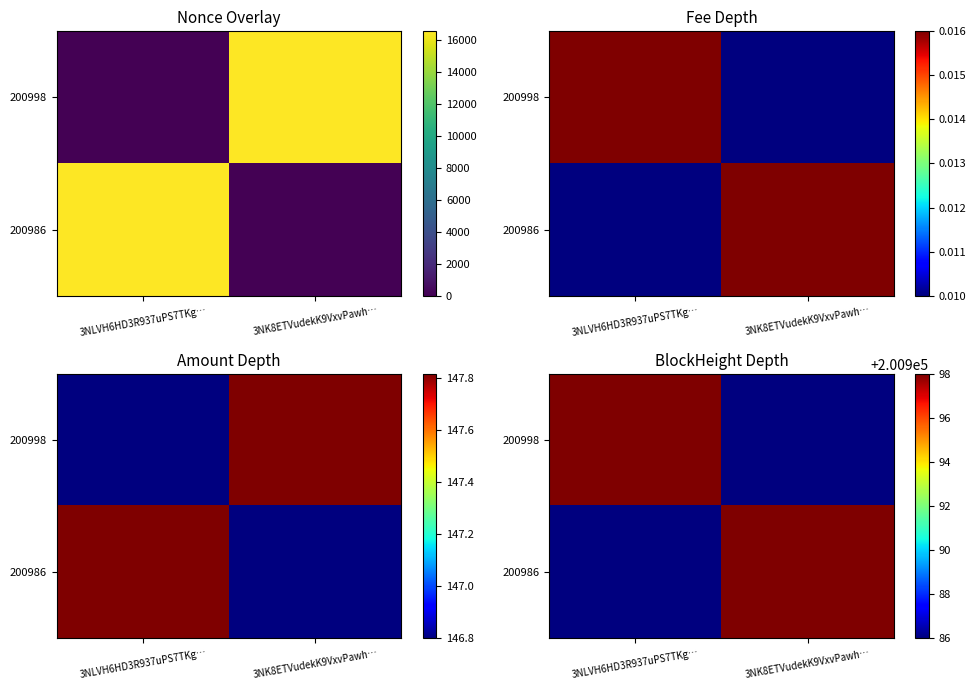

True or false: 200998 has a value of 89673 at 3NK8ETVudekK9VxvPawh….

False